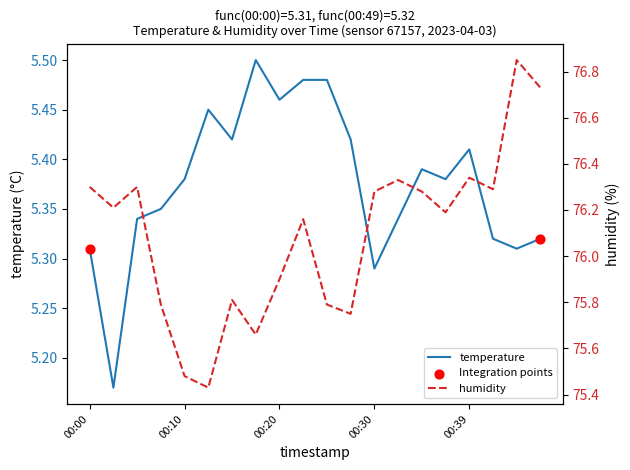

What are all the series names shown in the legend?

temperature, humidity